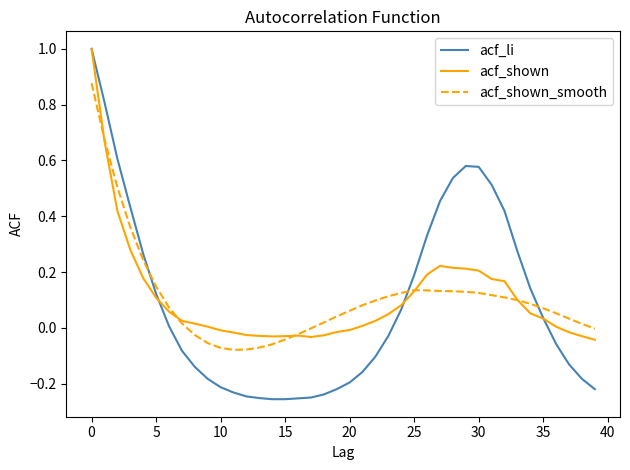

How many lines are shown in the chart?

3